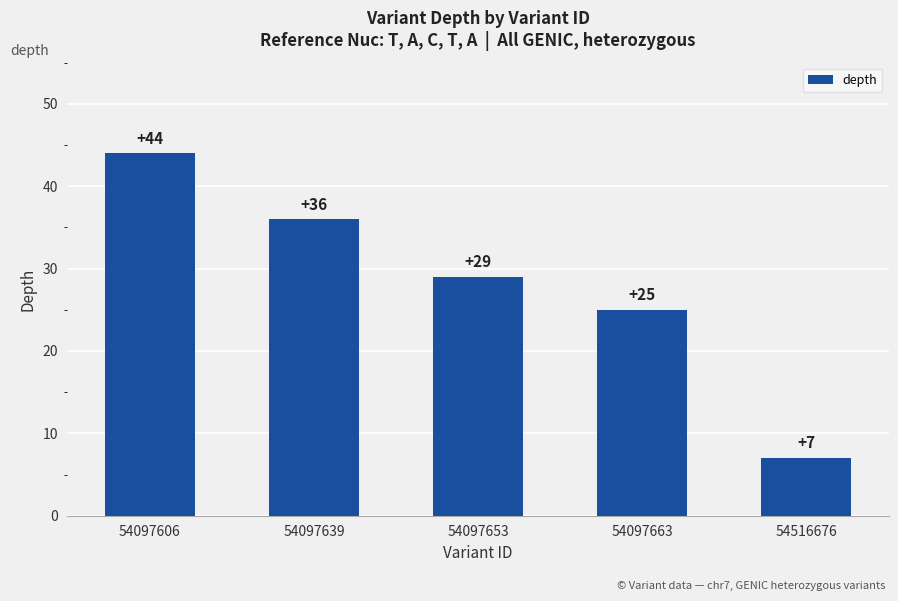

How many values are below 29?

2